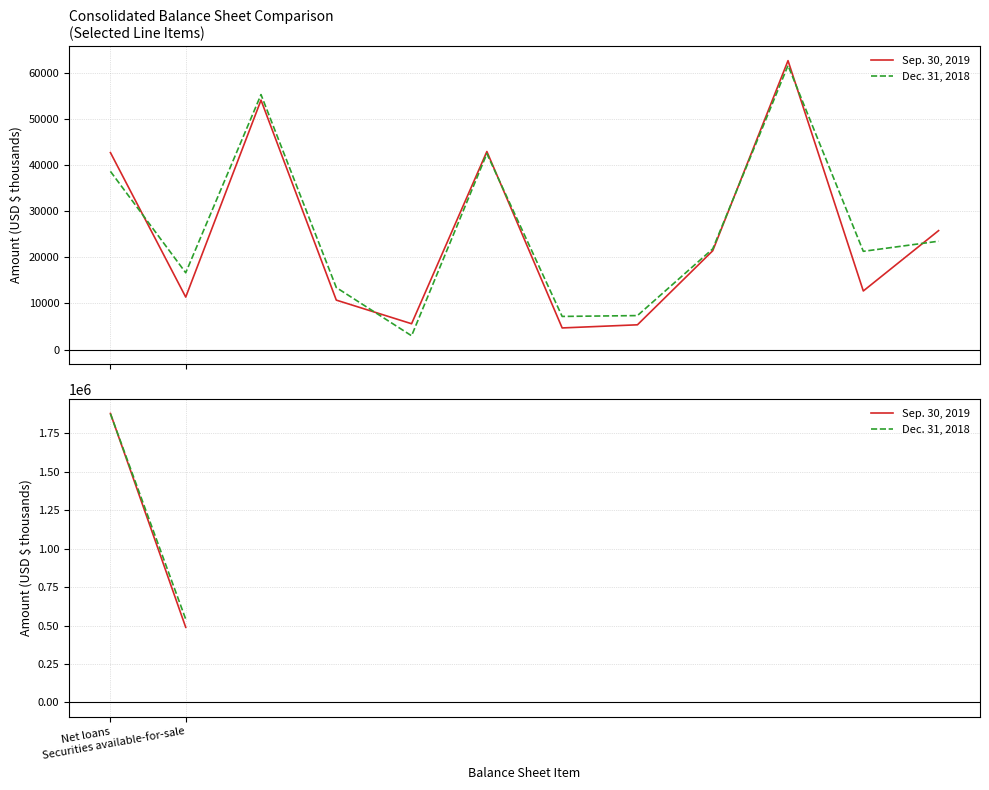

List the series in order of their overall mean, highest first.

Dec. 31, 2018, Sep. 30, 2019